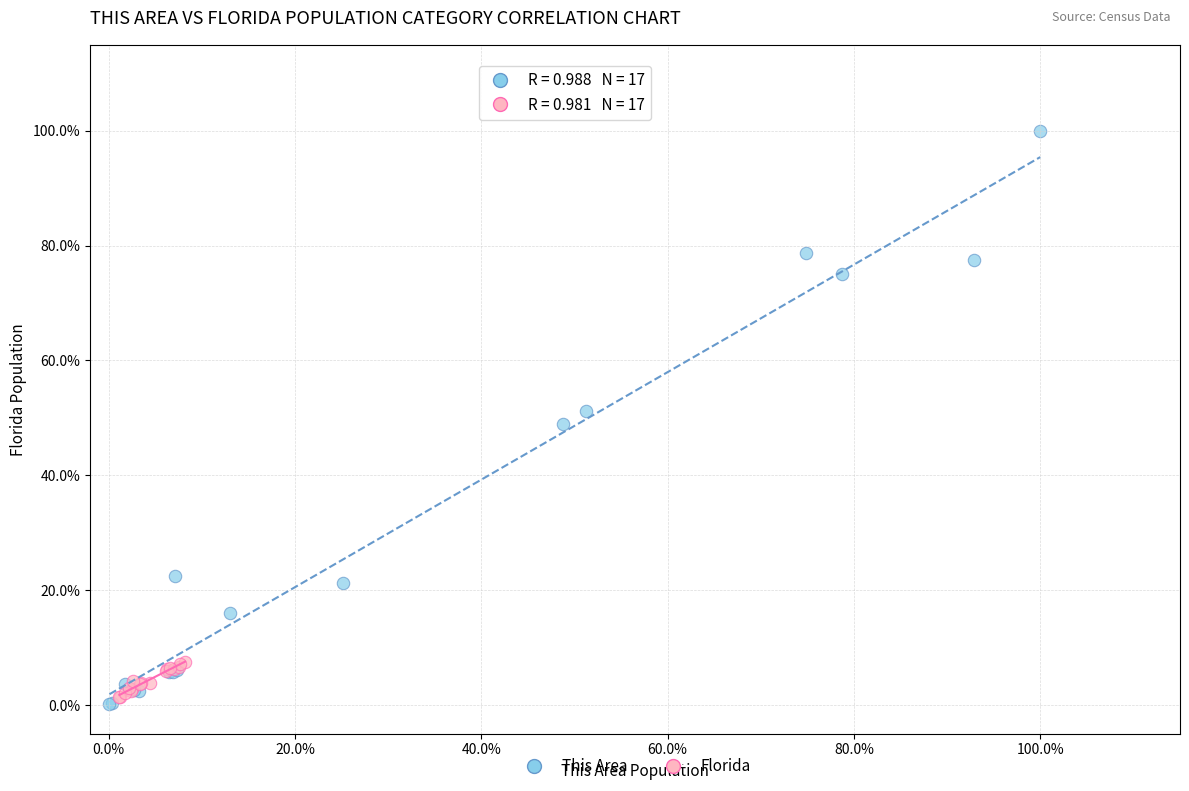

Which series has the largest Y range (max minus min)?

This Area